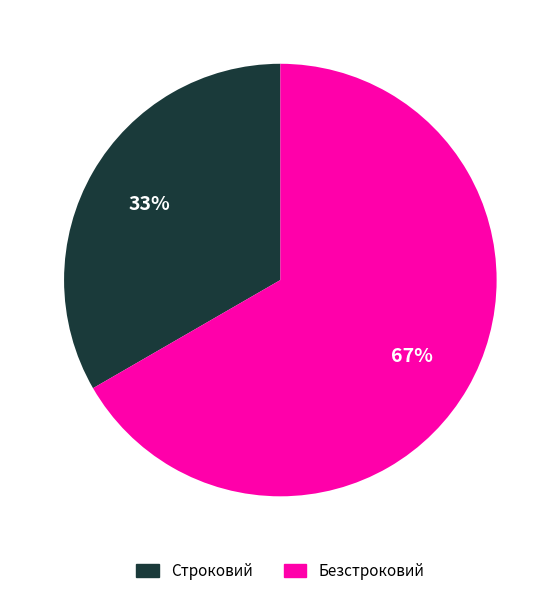

Is the sum of Безстроковий and Строковий greater than half?

Yes